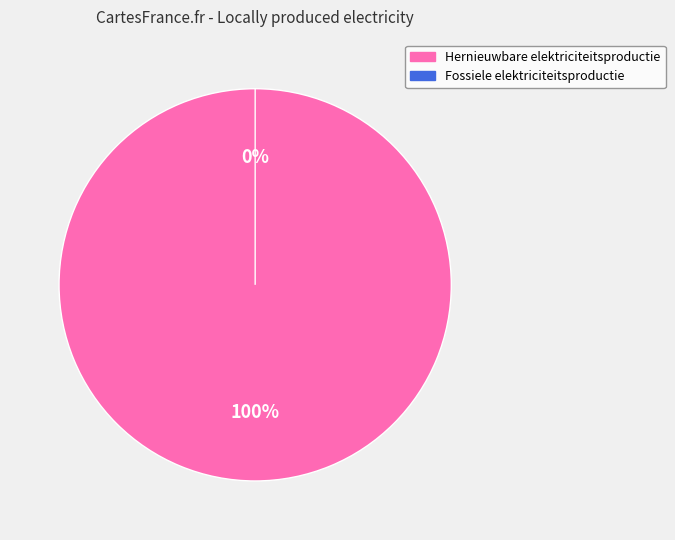

To the nearest percent, what is the difference between the largest and smallest slice percentages?

100%